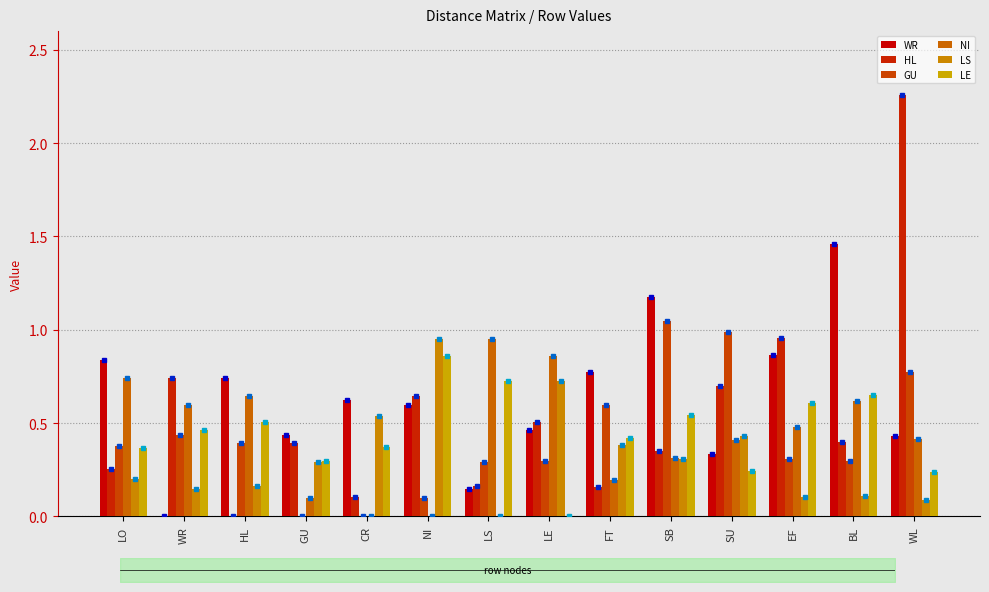

What are all the series names shown in the legend?

WR, HL, GU, NI, LS, LE